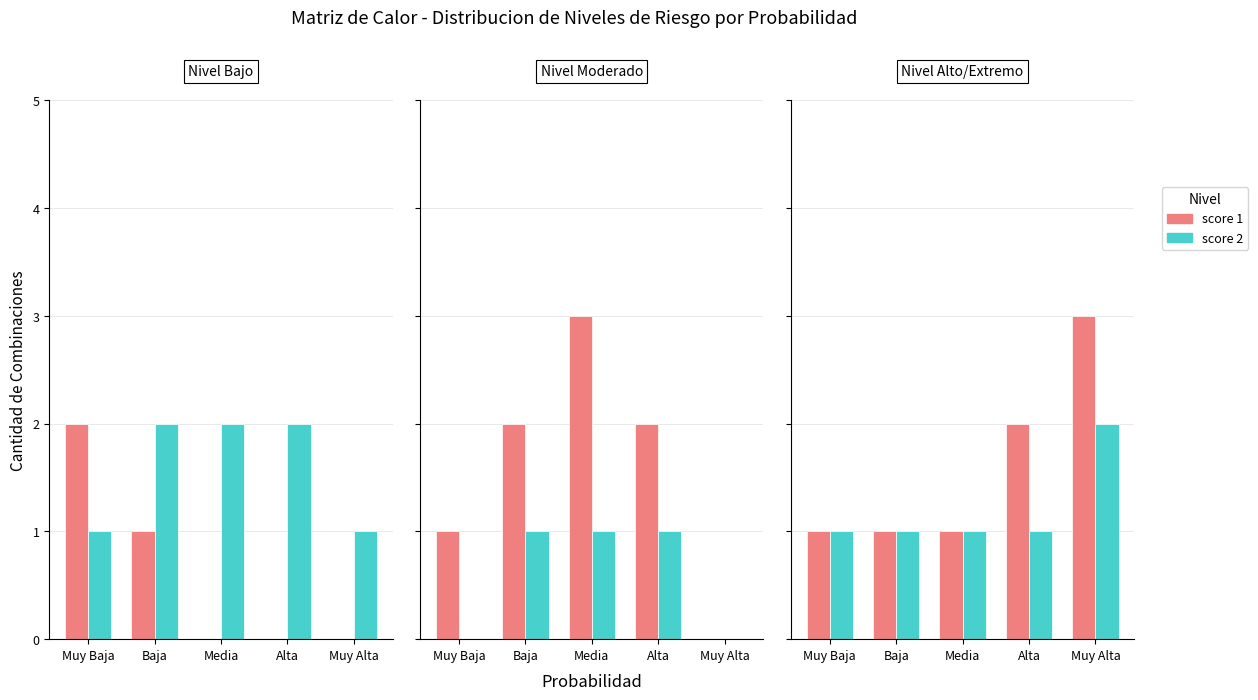

At which label is score 2 closest to 1?

Muy Baja